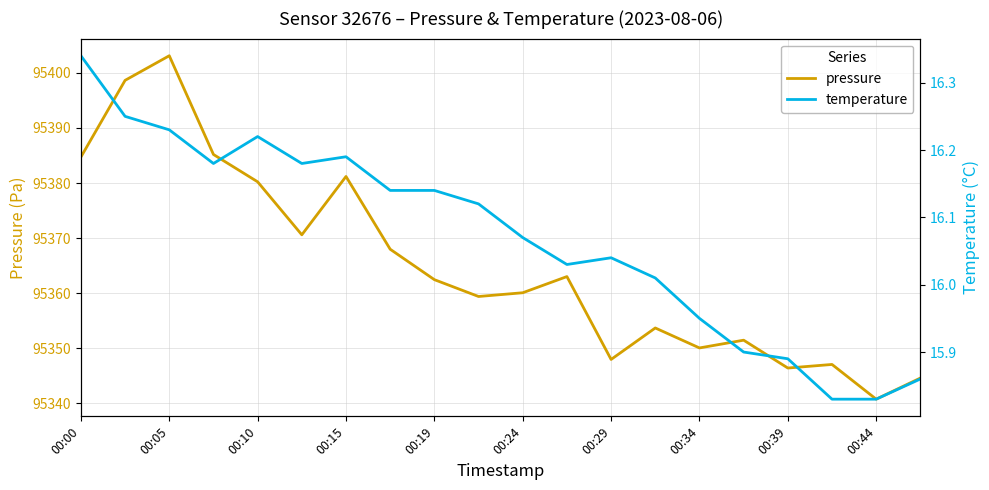

The value of pressure at 00:34 is 141318.1. True or false?

False